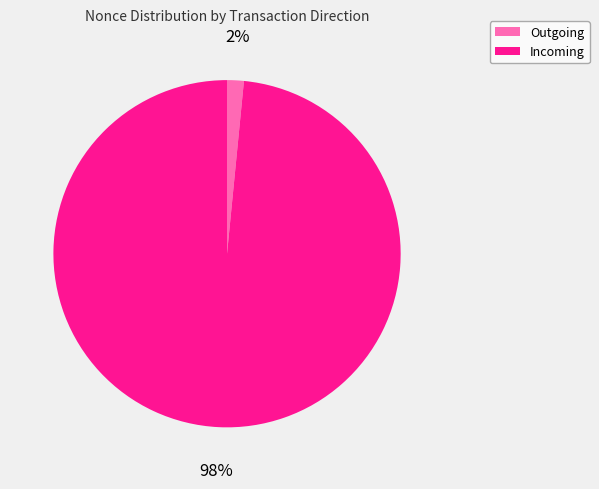

How many segments does this pie chart have?

2